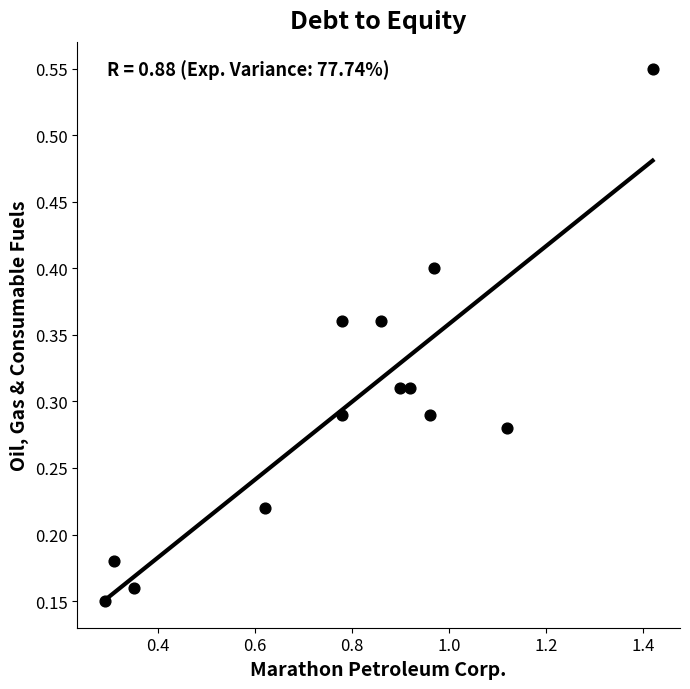

Count the number of points in this scatter plot.

13